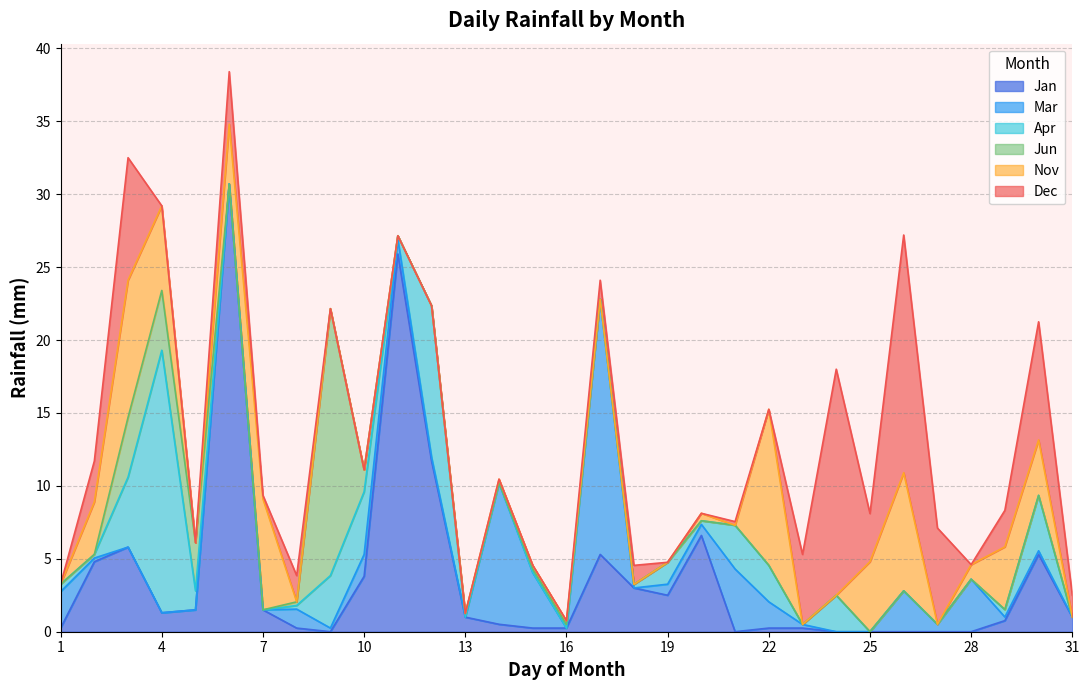

At how many categories does at least one series exceed 24?

2